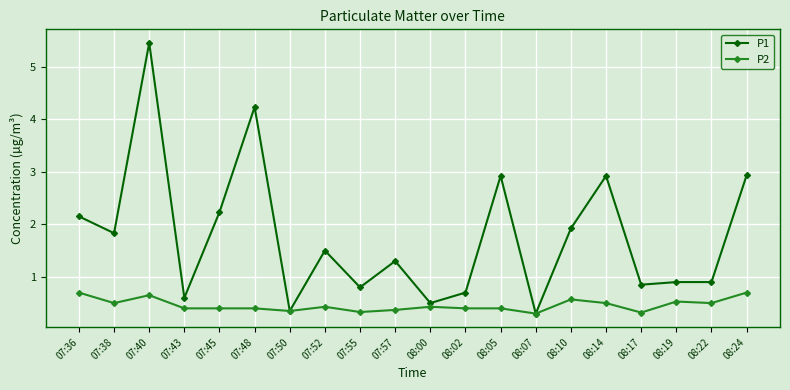

What is the maximum value for P1?

5.5